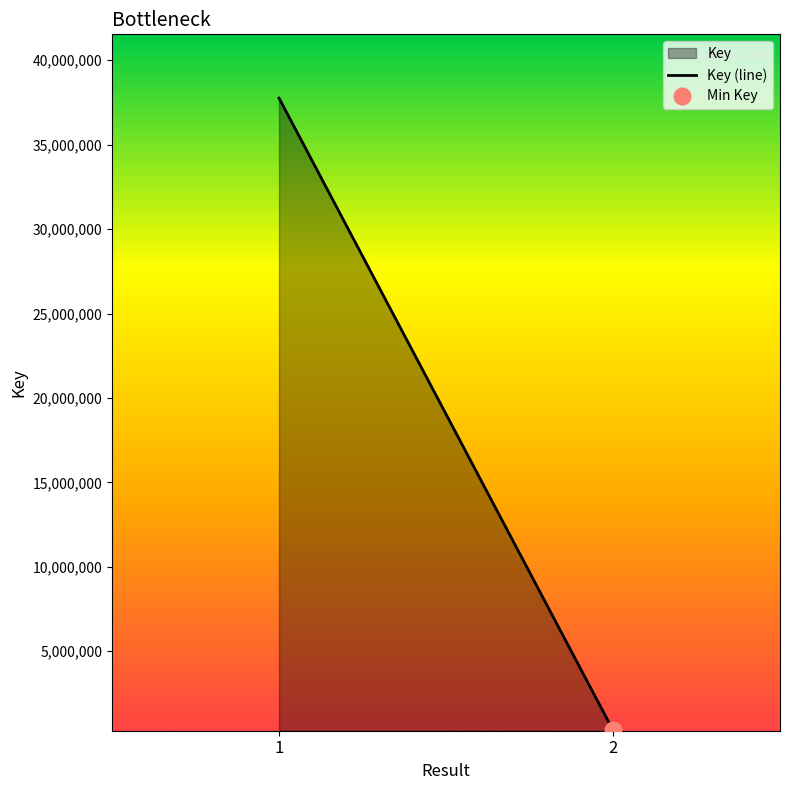

Reading right to left, what are all the values shown in this chart?

317653	37761337